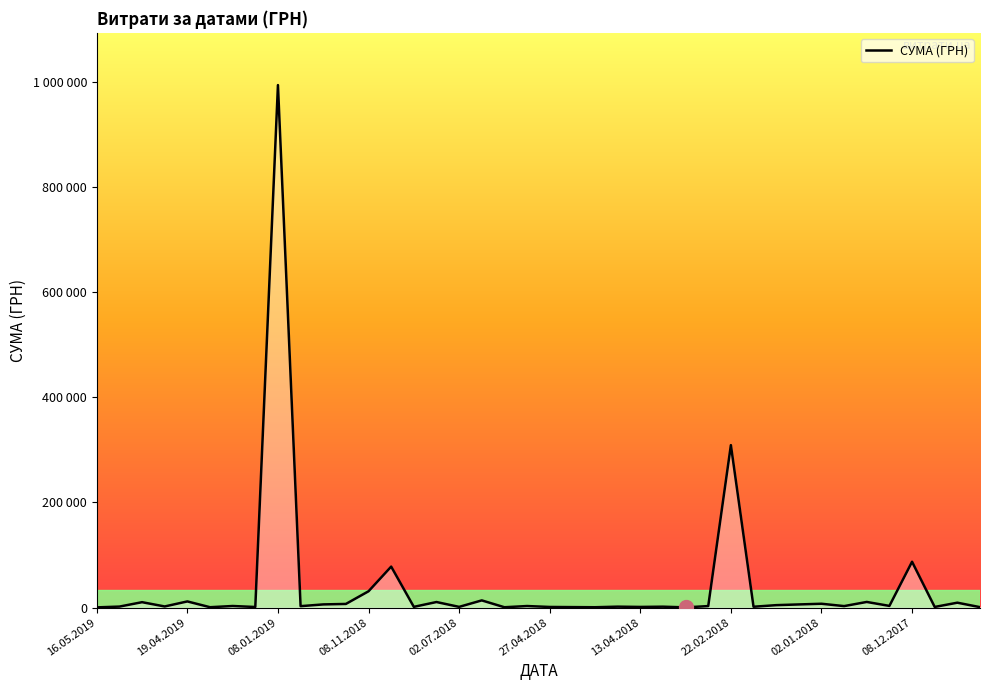

What is the value of the 16th point from the left?

10500.0